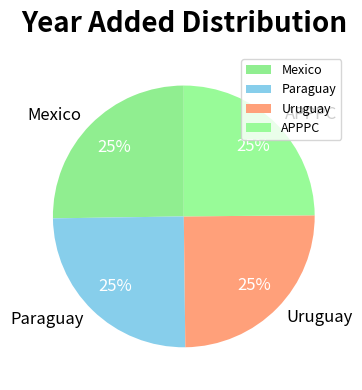

What is the ratio of the value at Paraguay to the value at APPPC?

1.0